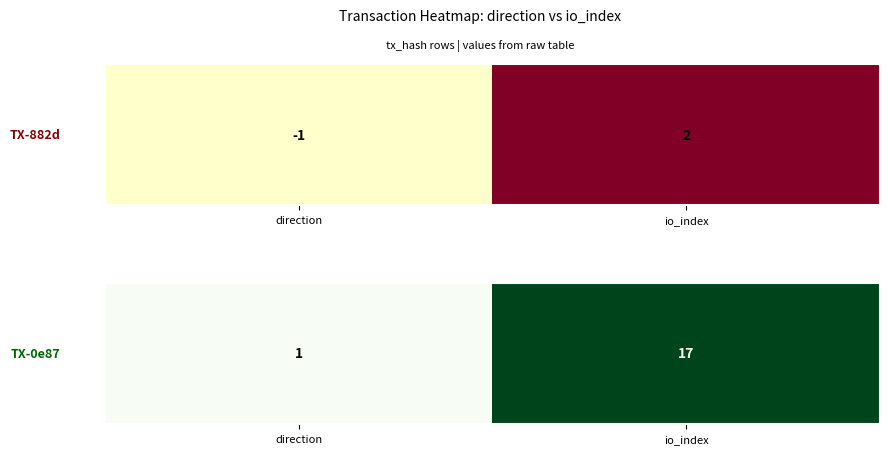

Rank the categories by value from highest to lowest.

io_index, direction